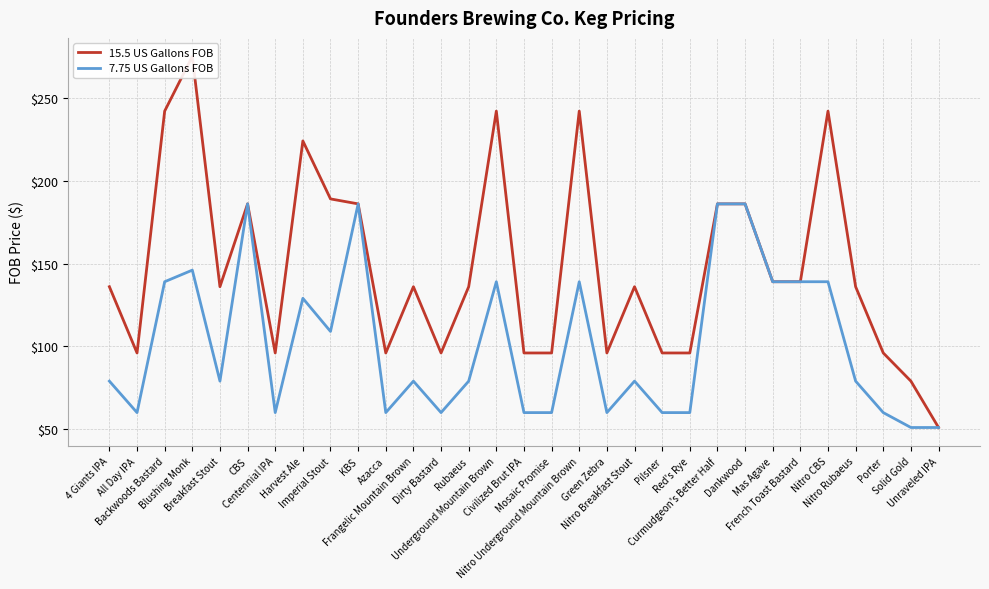

True or false: 15.5 US Gallons FOB has a value of 37 at Centennial IPA.

False